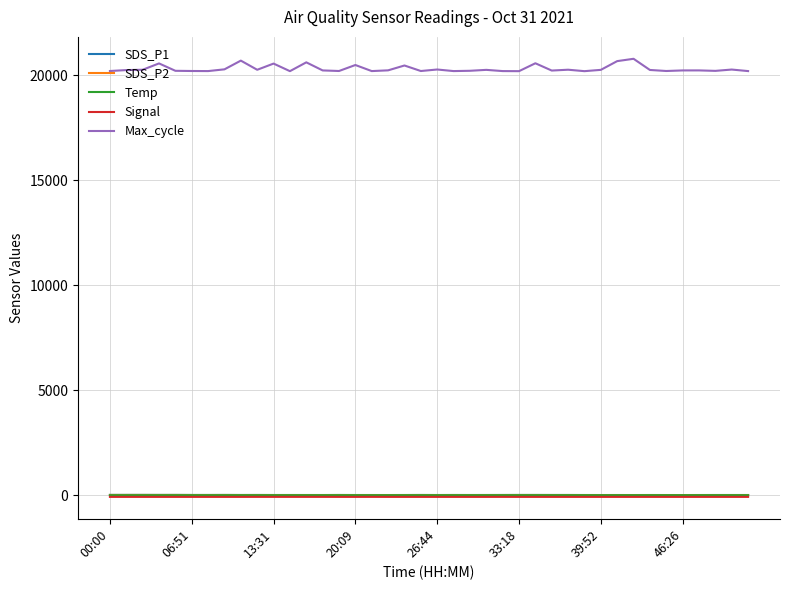

Which series has the largest total across all categories?

Max_cycle